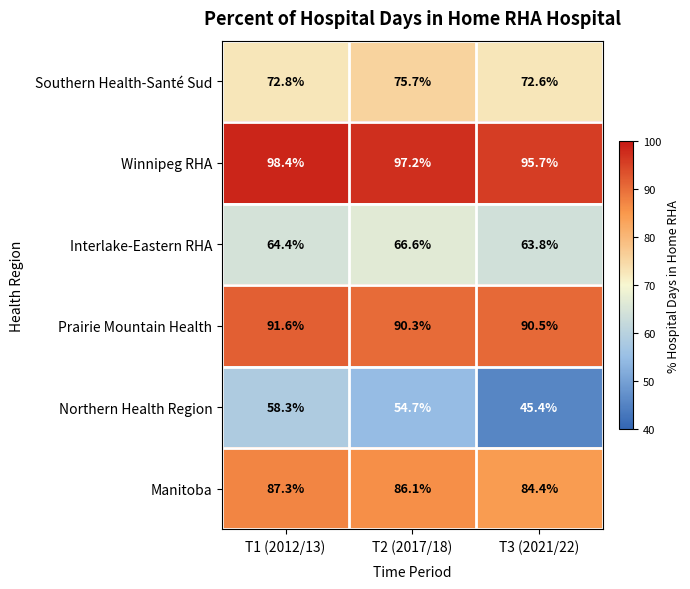

What is the sum of the Winnipeg RHA values at T1 (2012/13) and T3 (2021/22)?

194.1